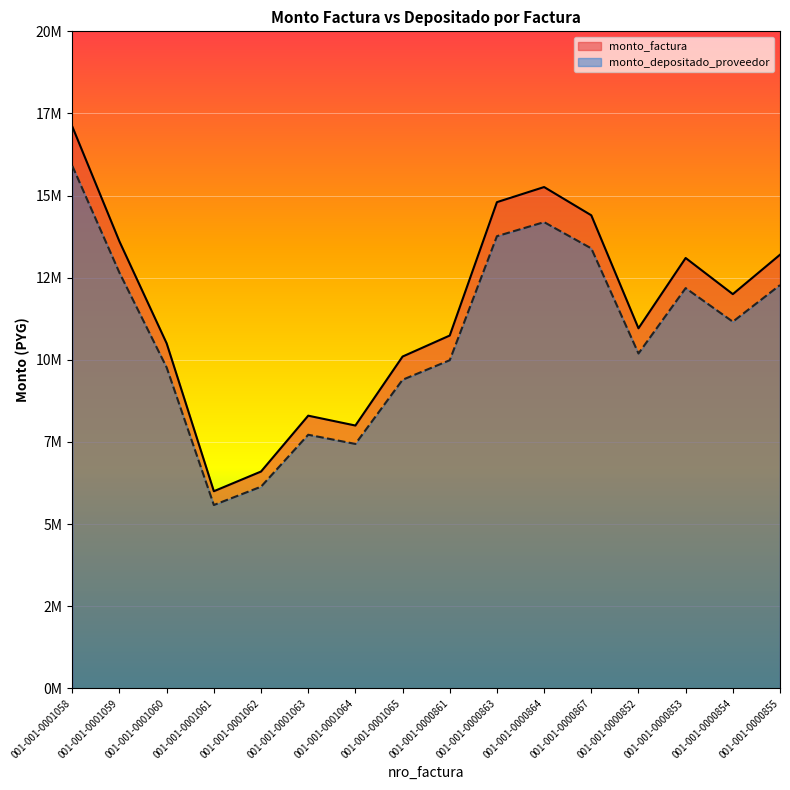

Where does the monto_depositado_proveedor series first go above 11160000?

001-001-0001058